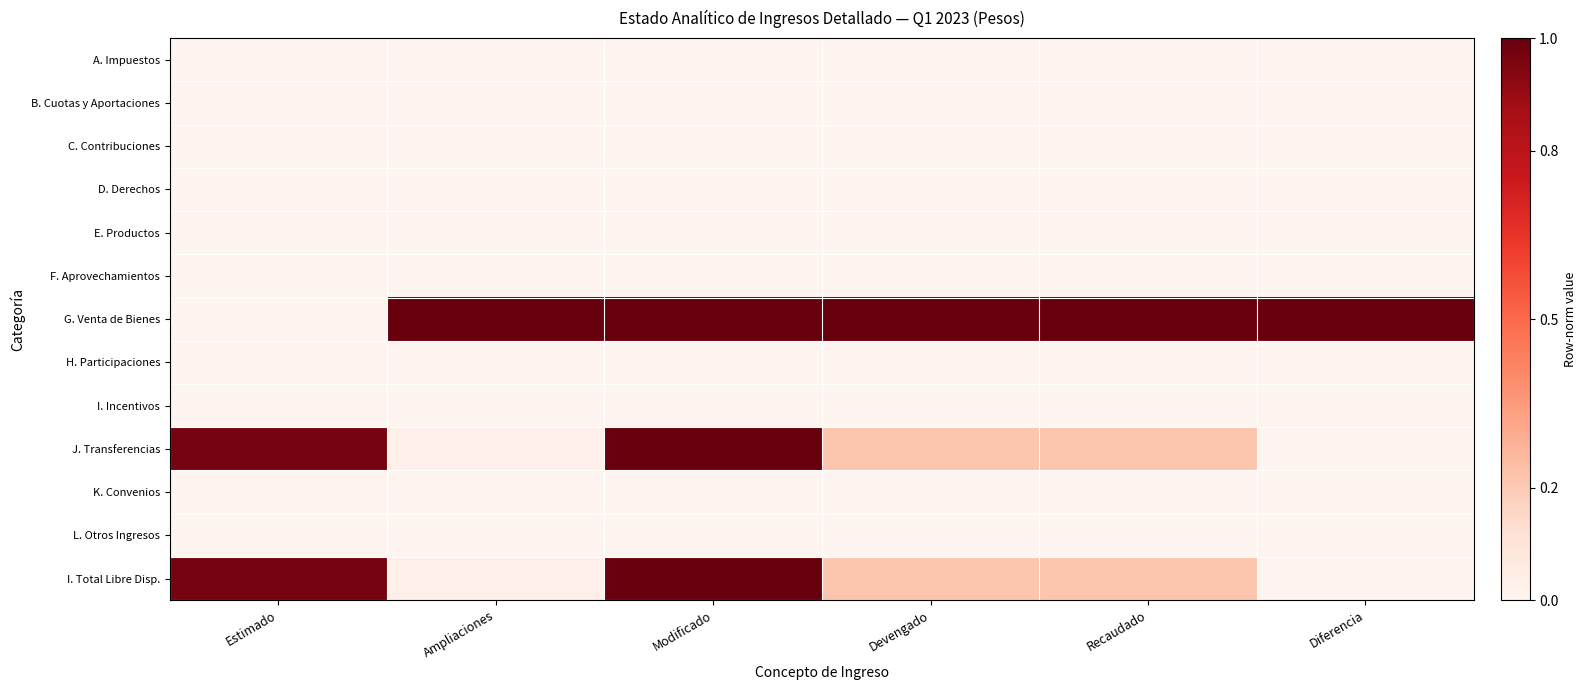

Reading left to right, extract all data points from this chart.

A. Impuestos: Estimado=0.0	Ampliaciones=0.0	Modificado=0.0	Devengado=0.0	Recaudado=0.0	Diferencia=0.0
B. Cuotas y Aportaciones: Estimado=0.0	Ampliaciones=0.0	Modificado=0.0	Devengado=0.0	Recaudado=0.0	Diferencia=0.0
C. Contribuciones: Estimado=0.0	Ampliaciones=0.0	Modificado=0.0	Devengado=0.0	Recaudado=0.0	Diferencia=0.0
D. Derechos: Estimado=0.0	Ampliaciones=0.0	Modificado=0.0	Devengado=0.0	Recaudado=0.0	Diferencia=0.0
E. Productos: Estimado=0.0	Ampliaciones=0.0	Modificado=0.0	Devengado=0.0	Recaudado=0.0	Diferencia=0.0
F. Aprovechamientos: Estimado=0.0	Ampliaciones=0.0	Modificado=0.0	Devengado=0.0	Recaudado=0.0	Diferencia=0.0
G. Venta de Bienes: Estimado=0.0	Ampliaciones=1.0	Modificado=1.0	Devengado=1.0	Recaudado=1.0	Diferencia=1.0
H. Participaciones: Estimado=0.0	Ampliaciones=0.0	Modificado=0.0	Devengado=0.0	Recaudado=0.0	Diferencia=0.0
I. Incentivos: Estimado=0.0	Ampliaciones=0.0	Modificado=0.0	Devengado=0.0	Recaudado=0.0	Diferencia=0.0
J. Transferencias: Estimado=1.0	Ampliaciones=0.0	Modificado=1.0	Devengado=0.2	Recaudado=0.2	Diferencia=0.0
K. Convenios: Estimado=0.0	Ampliaciones=0.0	Modificado=0.0	Devengado=0.0	Recaudado=0.0	Diferencia=0.0
L. Otros Ingresos: Estimado=0.0	Ampliaciones=0.0	Modificado=0.0	Devengado=0.0	Recaudado=0.0	Diferencia=0.0
I. Total Libre Disp.: Estimado=1.0	Ampliaciones=0.0	Modificado=1.0	Devengado=0.2	Recaudado=0.2	Diferencia=0.0